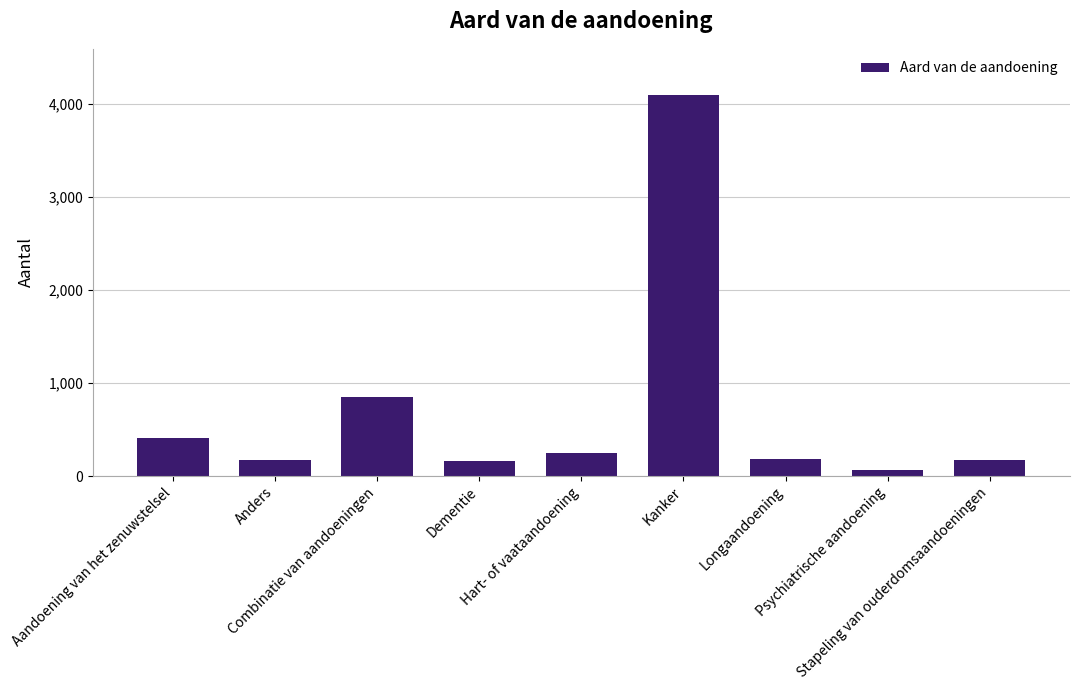

What is the difference between the second highest and minimum values?

778